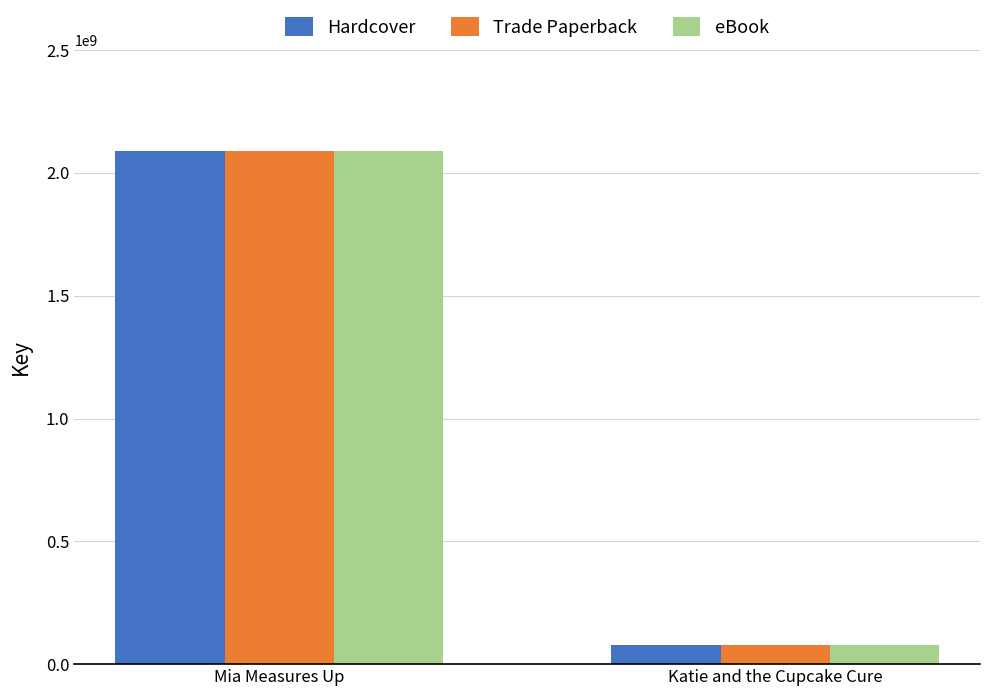

Is it true that Hardcover equals 2087417742 at Mia Measures Up?

True